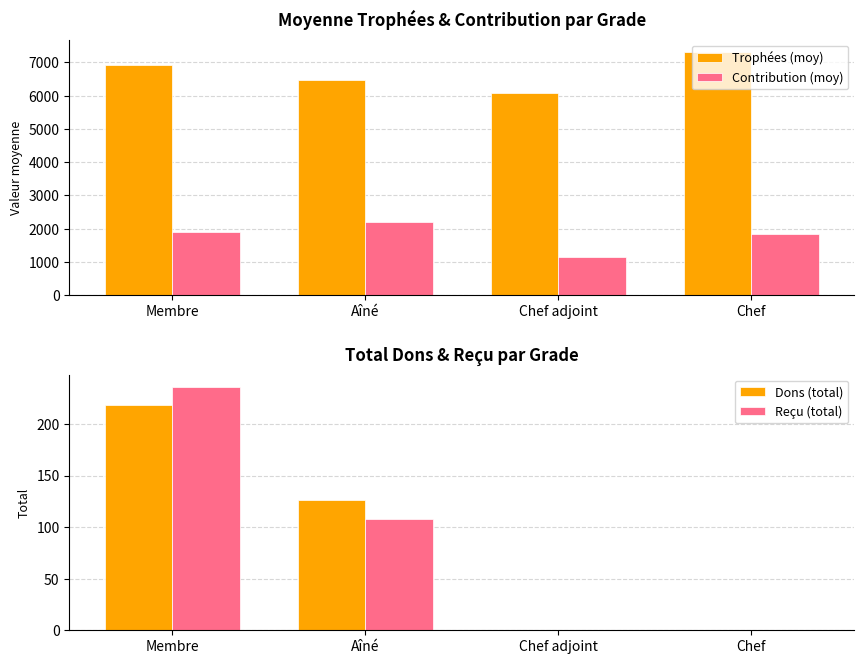

Which series changed the most between Aîné and Chef?

Trophées (moy)